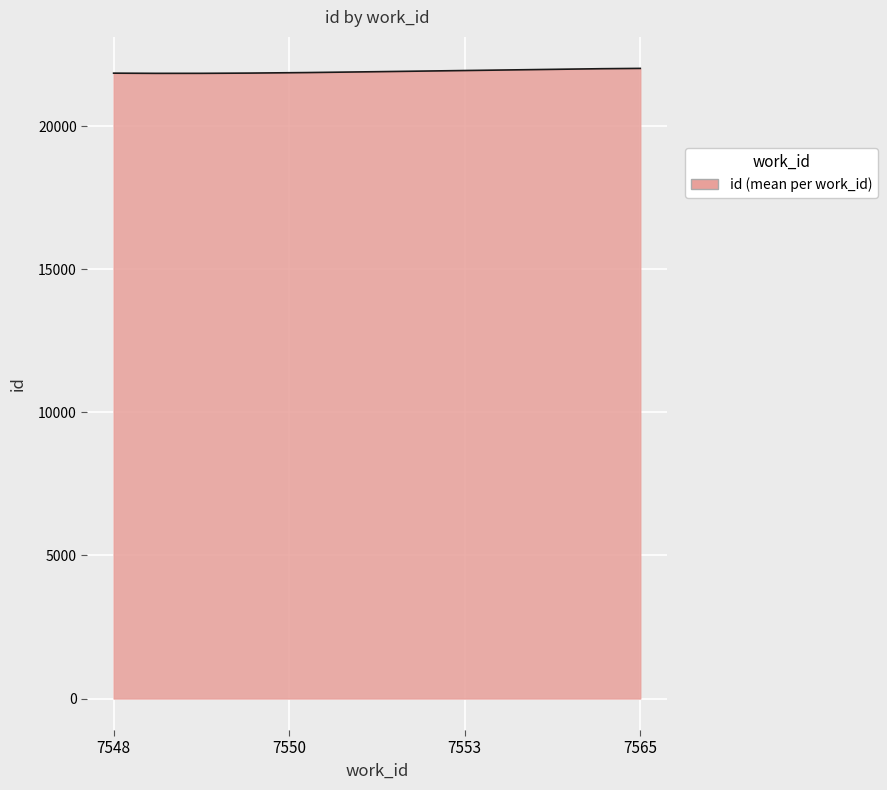

What is the minimum value shown in the chart?

21848.5